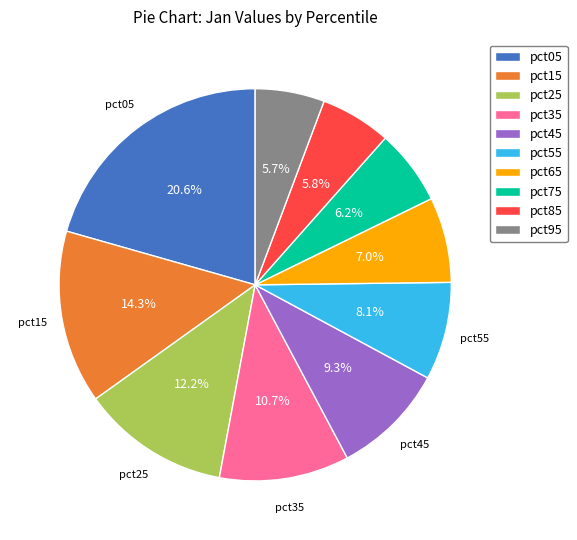

Which has a higher value, pct45 or pct65?

pct45